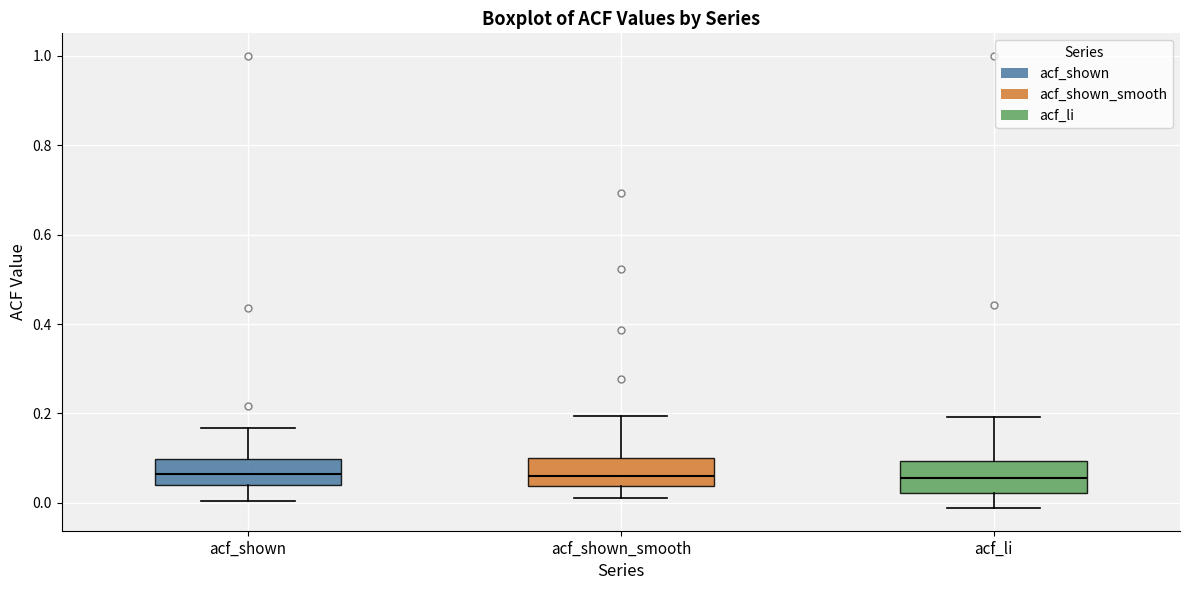

Where is the upper edge of the box for acf_shown on the y-axis? The values are not printed on the chart, so give them approximately, as read against the axis.

0.10